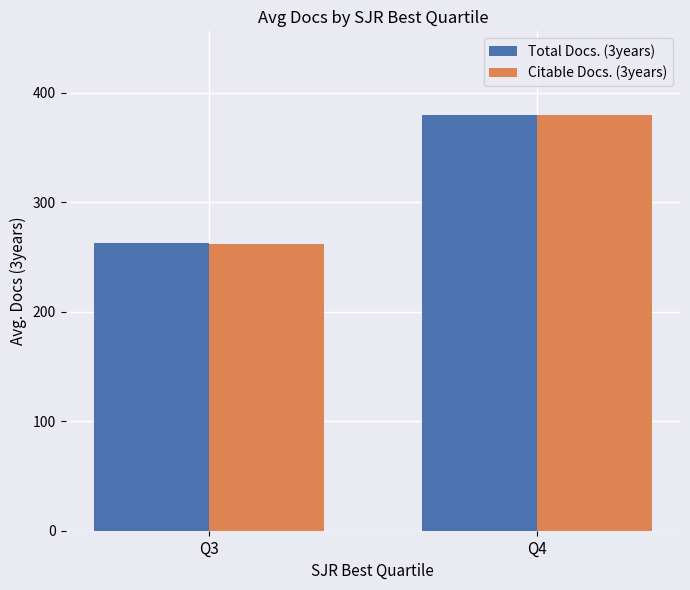

List the labels in order of Total Docs. (3years) value, smallest first.

Q3, Q4